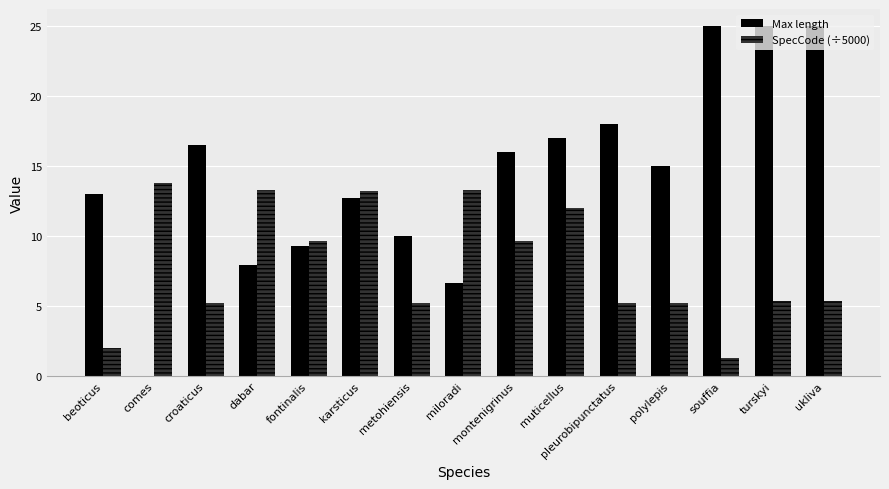

What is the sum of the Max length values at comes and beoticus?

13.0